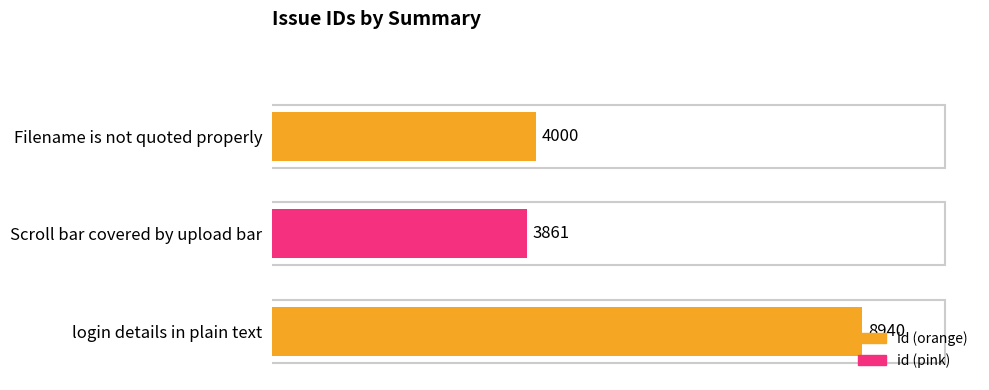

Count the number of data series in this chart.

1